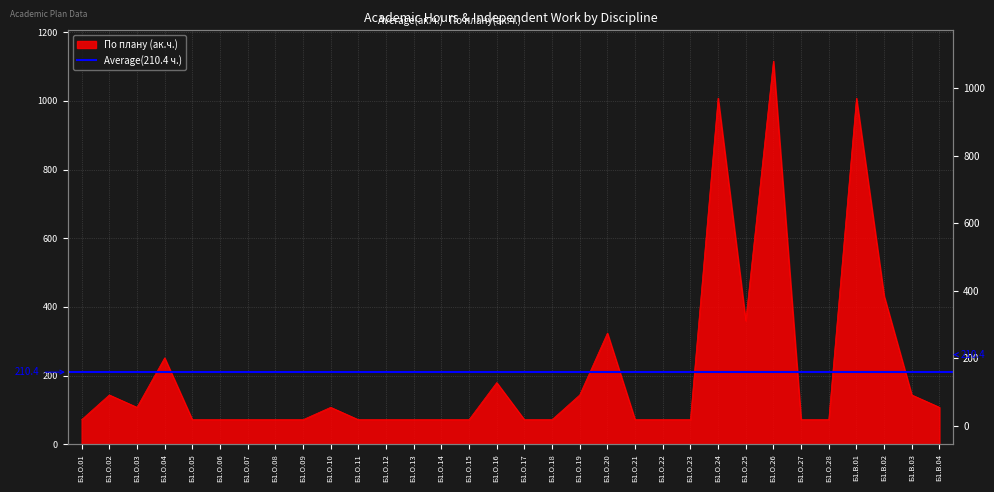

Between Б1.О.10 and Б1.О.13, which is larger?

Б1.О.10